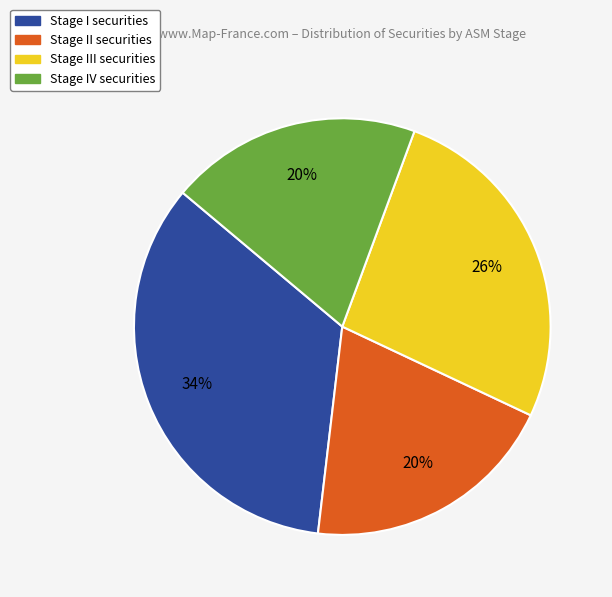

What percentage is the Stage I securities slice, to the nearest percent?

34%